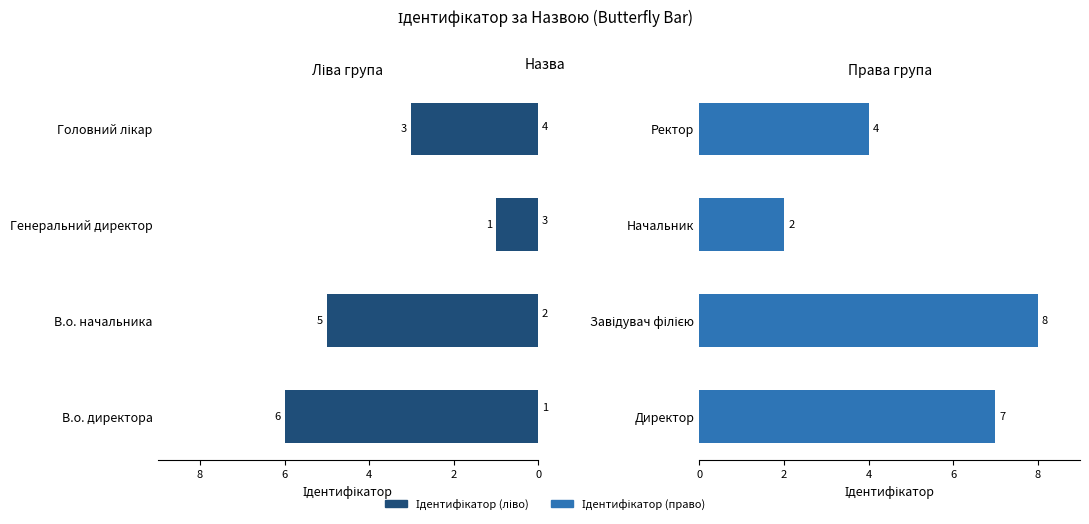

Rank the series by their maximum value, from lowest to highest.

Ідентифікатор (ліво), Ідентифікатор (право)